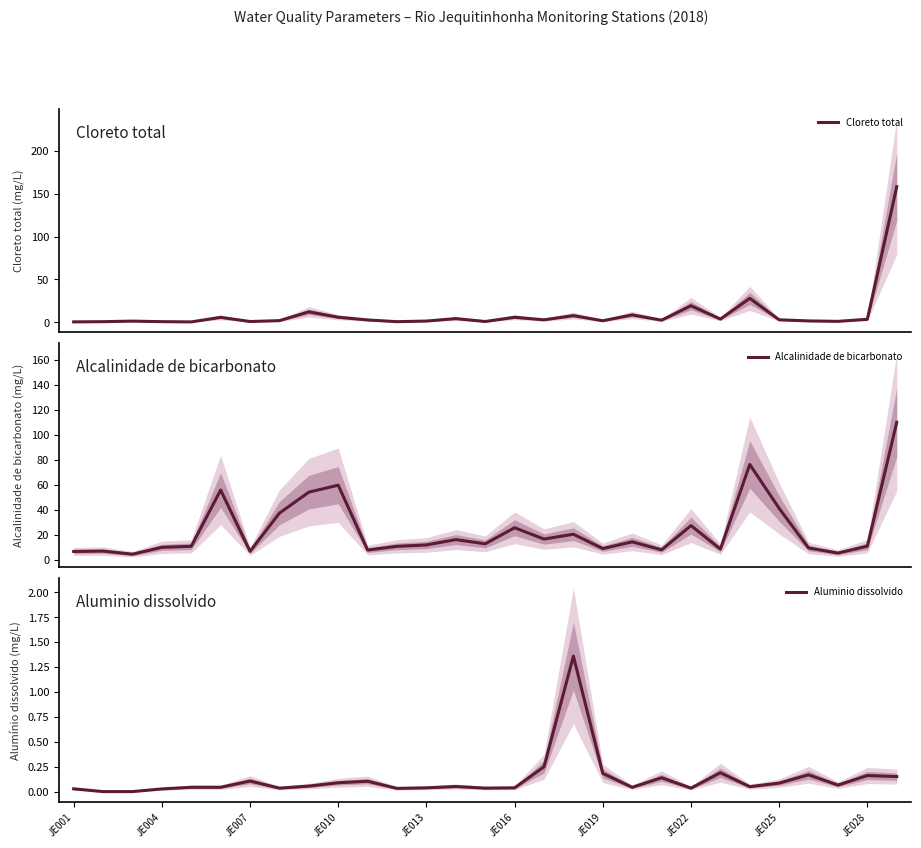

How many lines are shown in the chart?

3